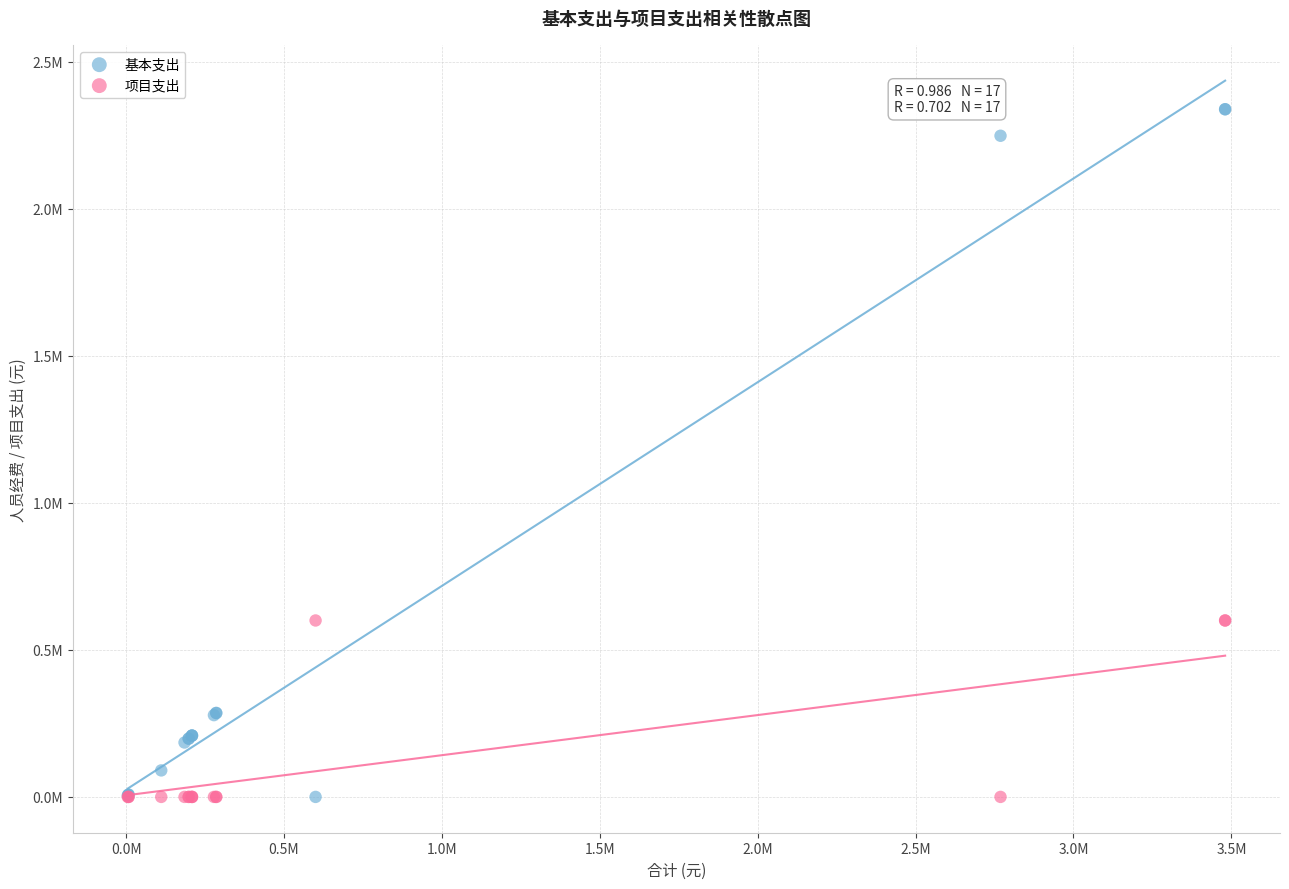

Which series has the largest Y range (max minus min)?

基本支出